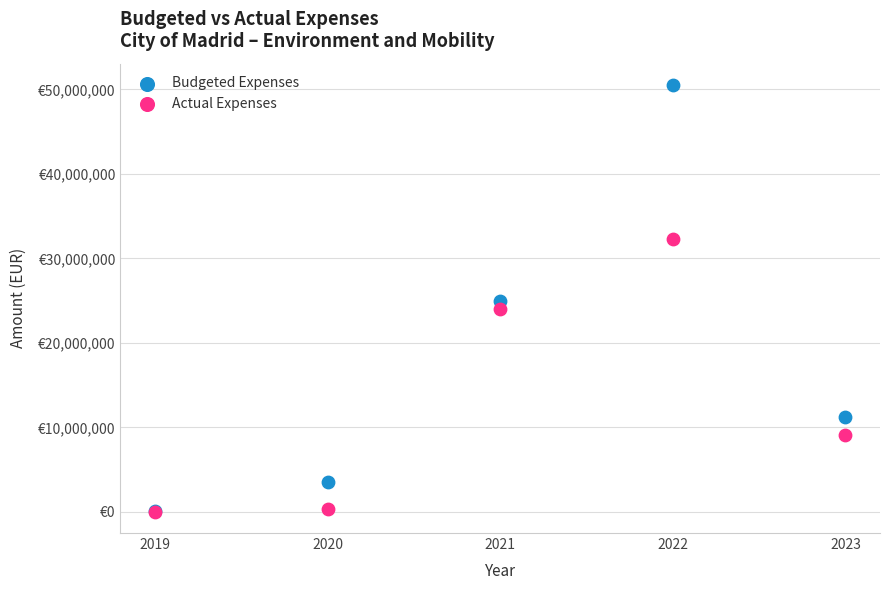

Which series has the widest spread of Y values?

Budgeted Expenses